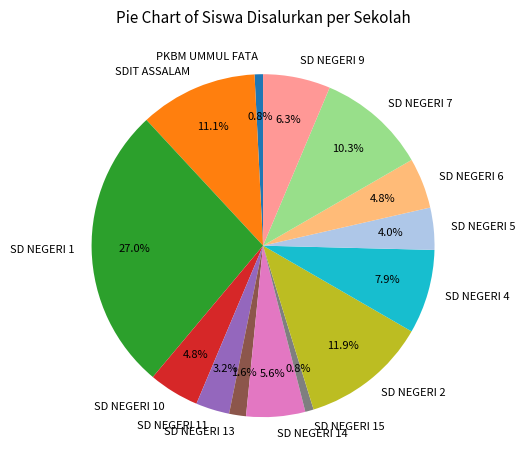

Do SD NEGERI 4 and SD NEGERI 7 together represent more than half of the pie?

No